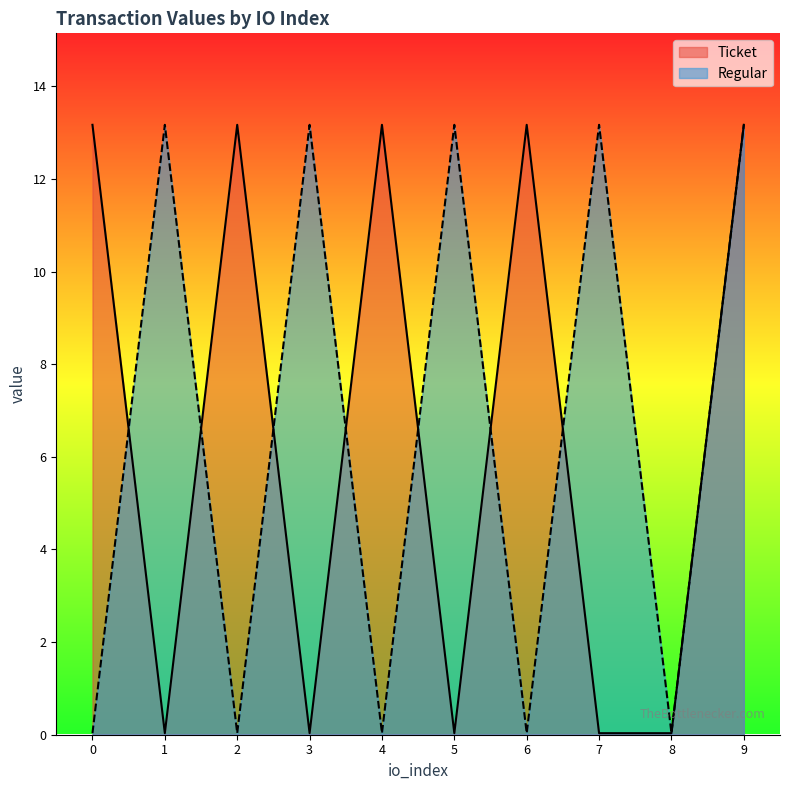

What is the difference between the second highest and second lowest values in the Ticket series?

13.1